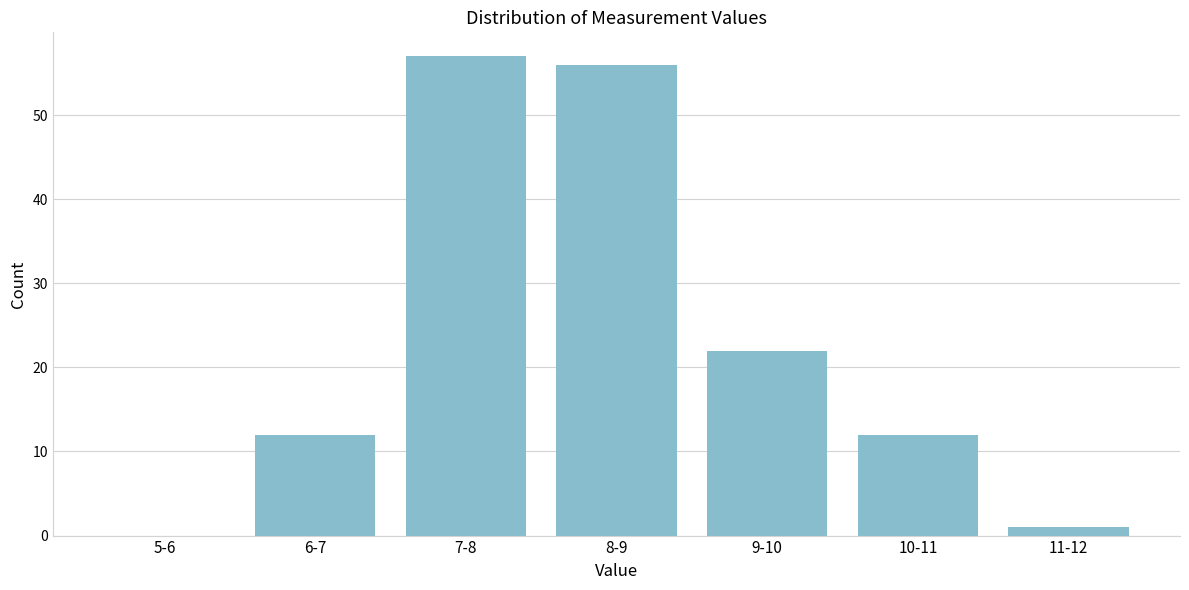

Reading left to right, extract all data points from this chart.

5-6=0	6-7=12	7-8=57	8-9=56	9-10=22	10-11=12	11-12=1